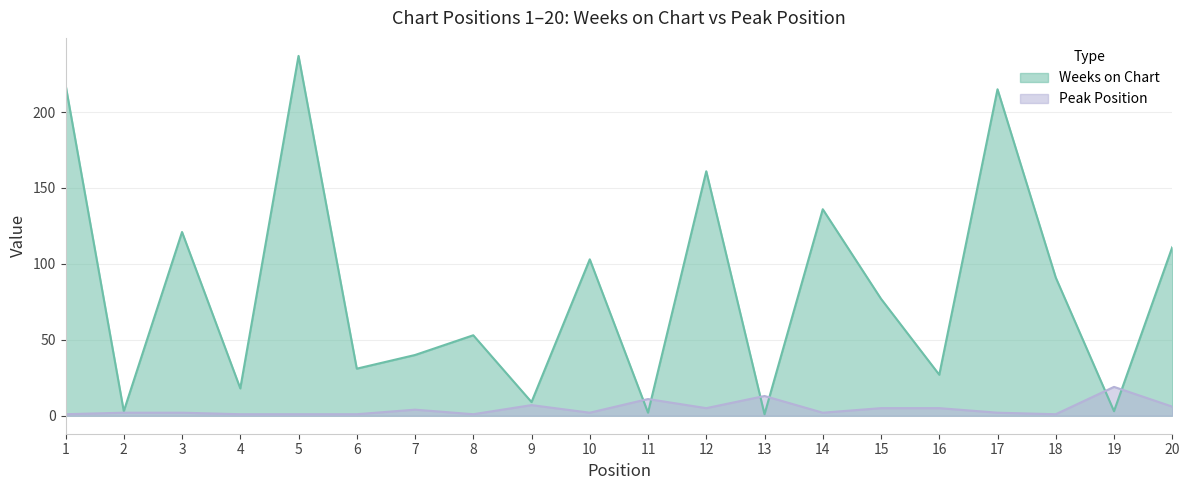

True or false: Weeks on Chart and Peak Position intersect in this chart.

True